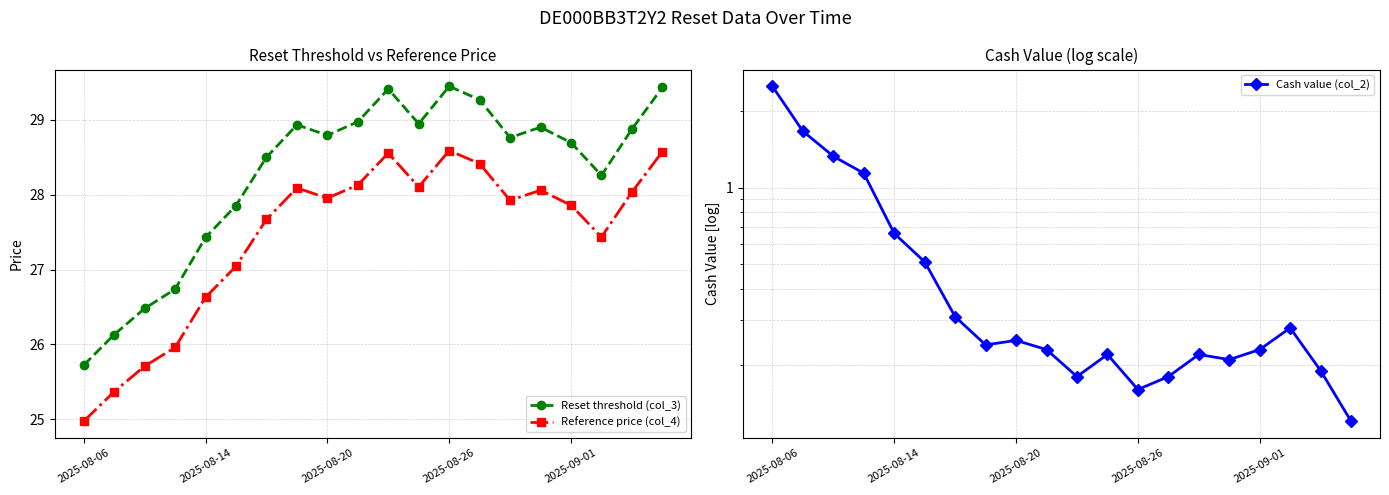

What is the spread (max minus min) of values at 7?

28.7